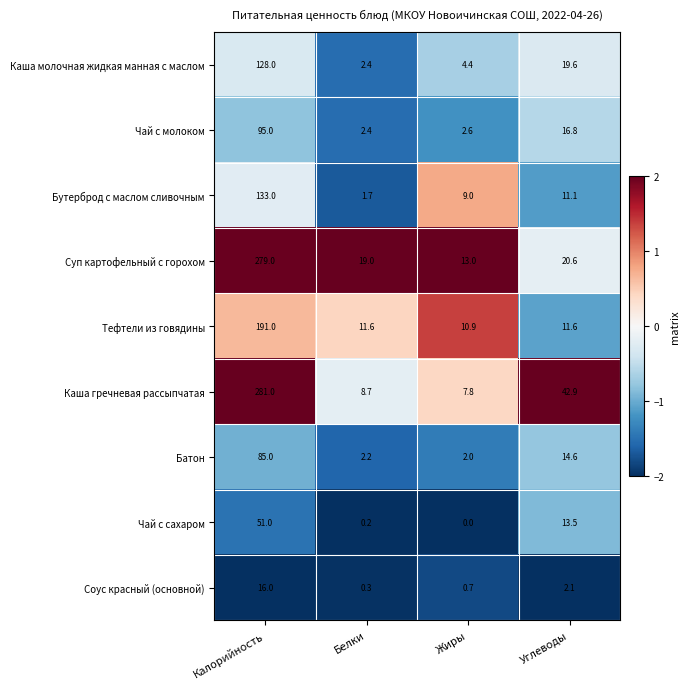

At which label does Чай с молоком reach its minimum?

Белки